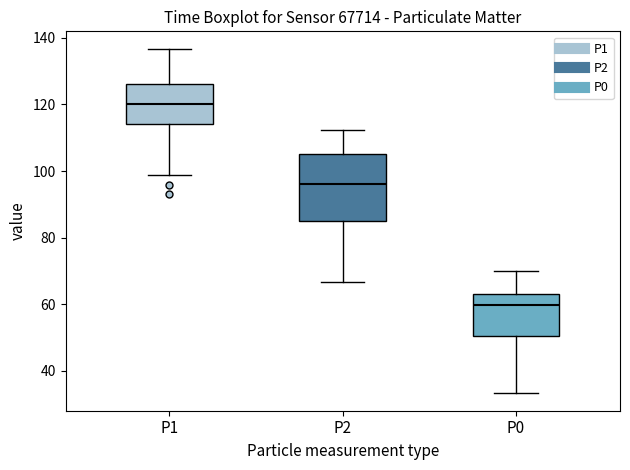

Reading left to right, read every box against the y-axis: the position of its median line, the range the box covers, and the ends of its whiskers. The values are not printed on the chart, so give them approximately, as read against the axis.

P1: median 120, box 114 to 126, whiskers 98 to 136
P2: median 96, box 86 to 106, whiskers 66 to 112
P0: median 60, box 50 to 64, whiskers 34 to 70